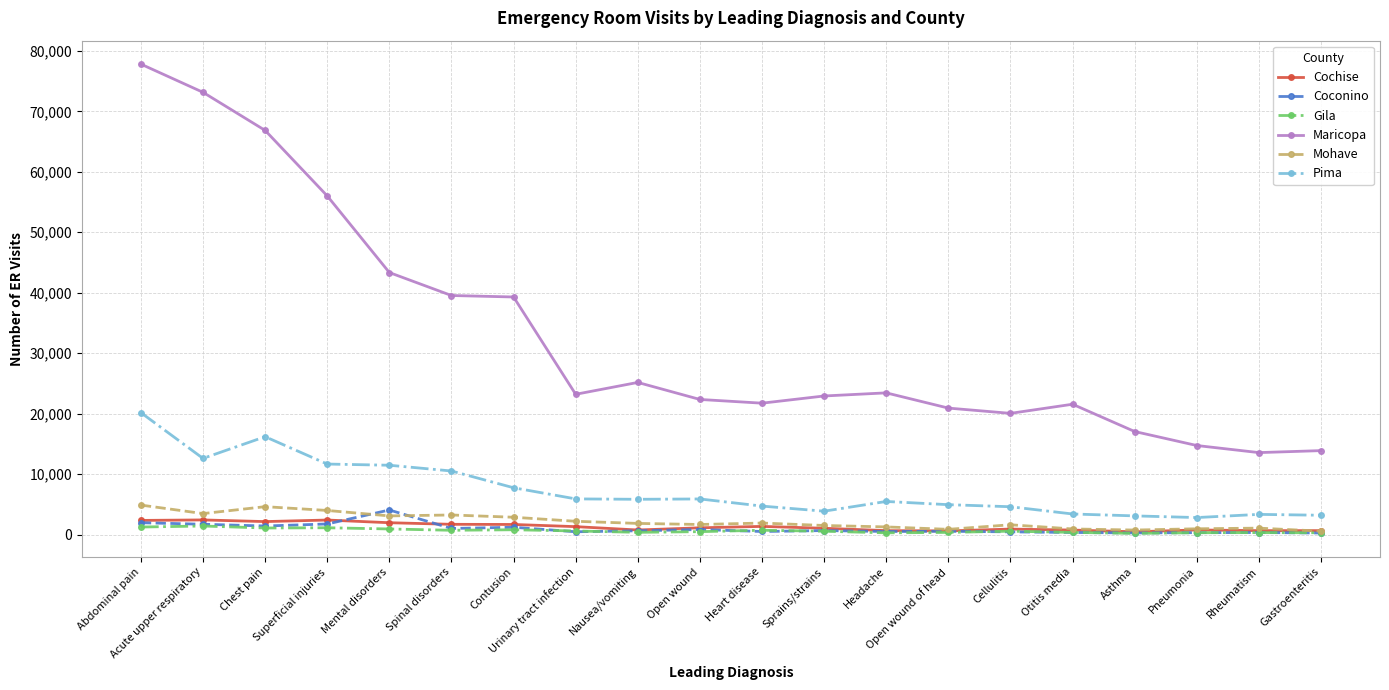

What is the sum of the Maricopa values at Otitis media and Nausea/vomiting?

46713